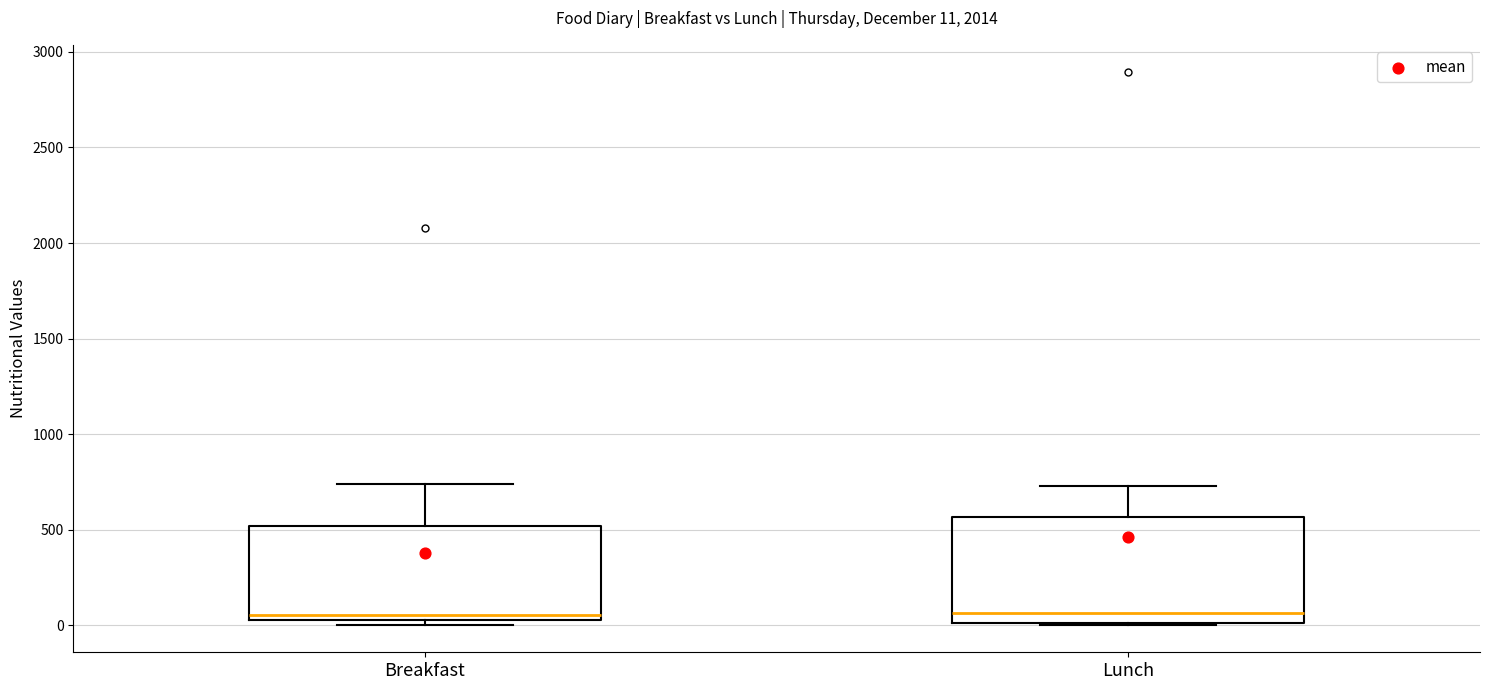

Which box is the tallest, from its lower edge to its upper edge?

Lunch